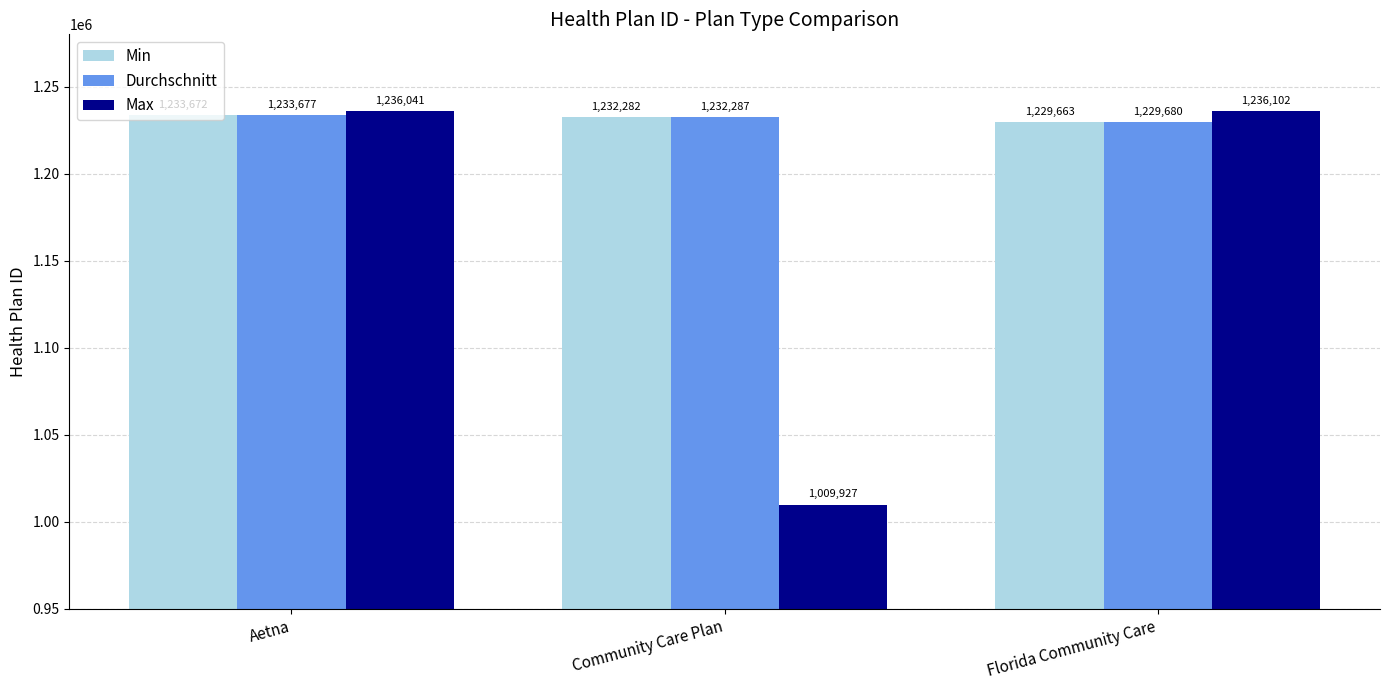

Does the chart contain any negative values?

No